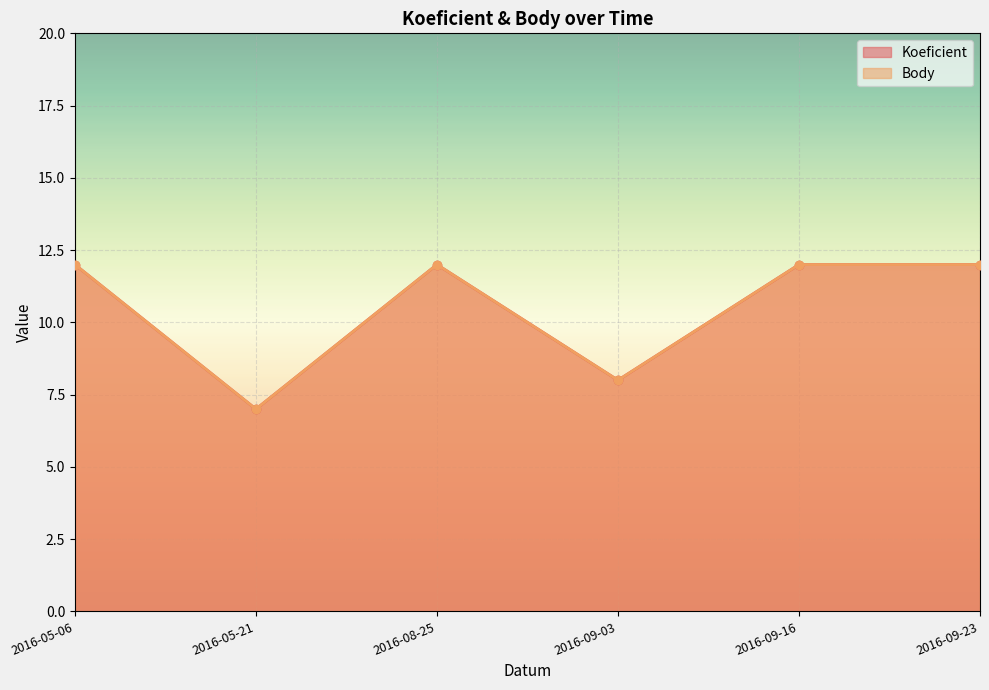

Count the Koeficient values in the range 8 to 12.

5